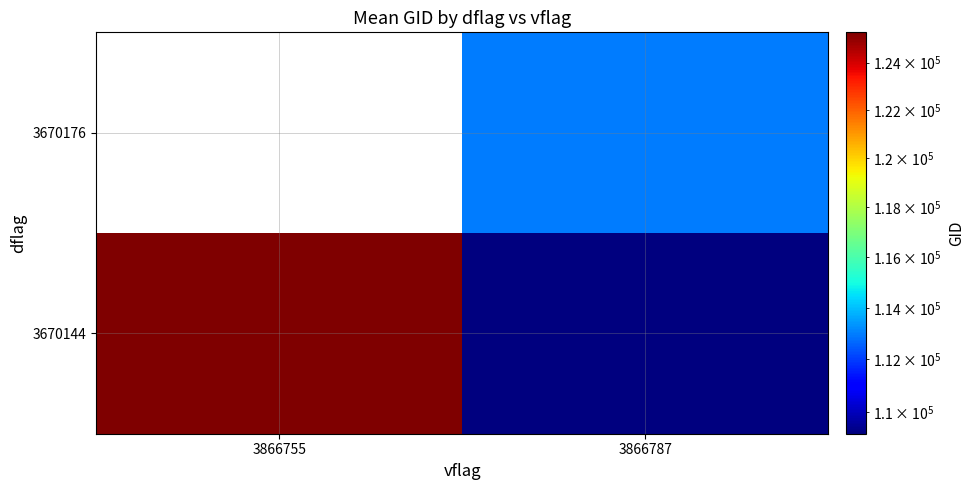

The 3670144 series shows 57144.5 at 3866787. True or false?

False